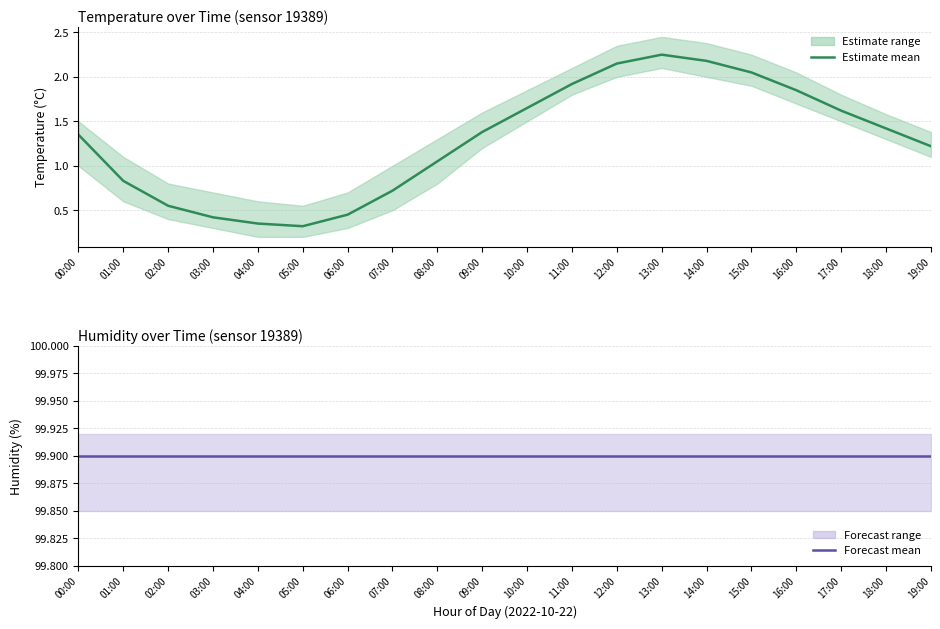

What is the difference between the highest and lowest values at 08:00?

98.9